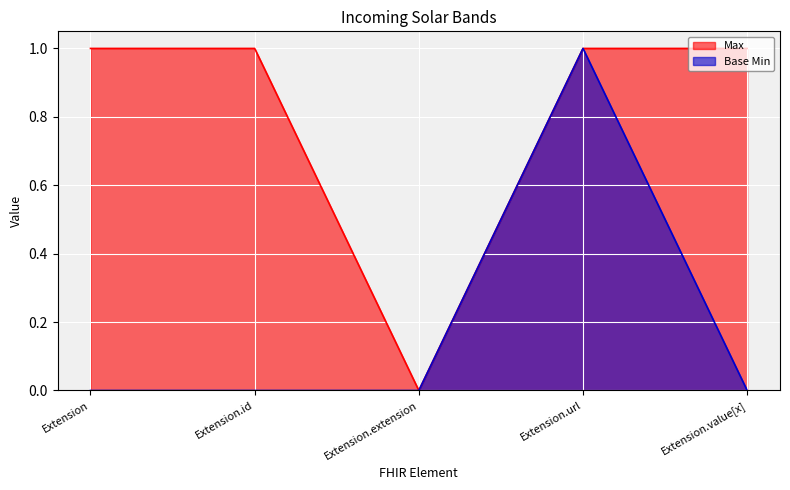

What is the difference between the second highest and minimum values in the Max series?

1